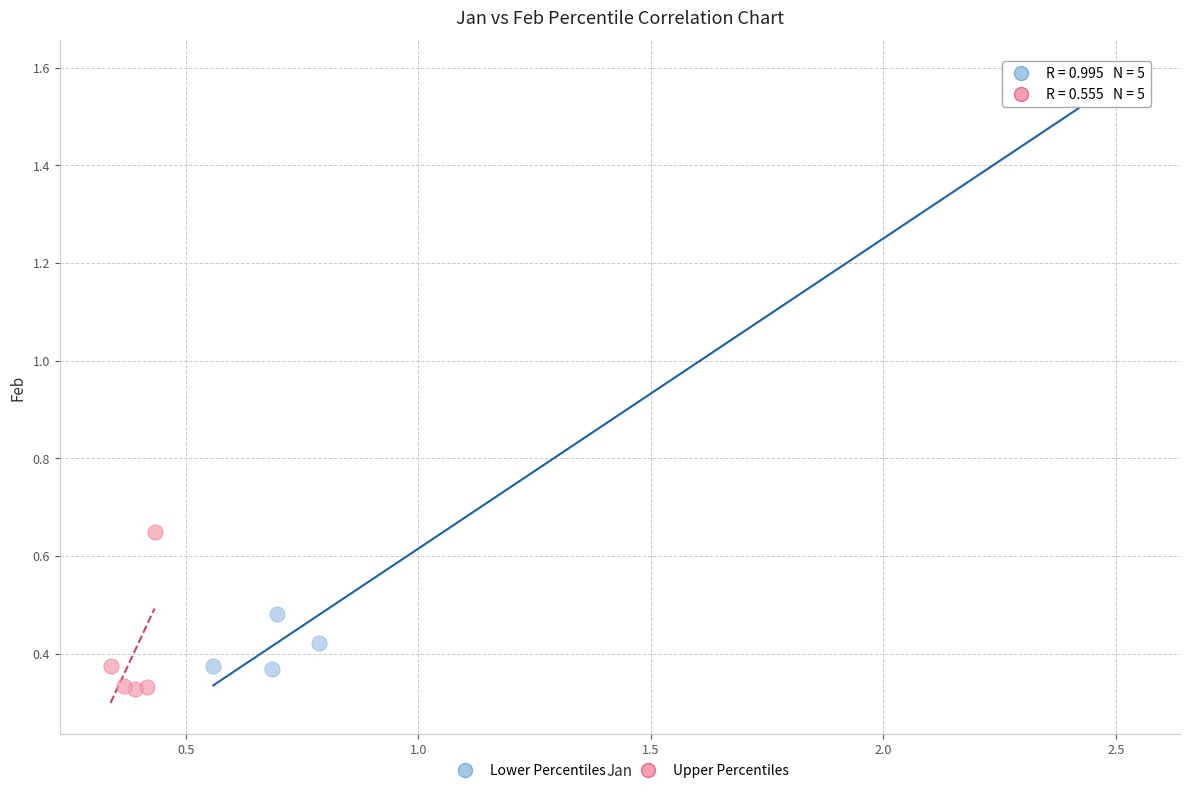

Which series has the widest spread of Y values?

Lower Percentiles